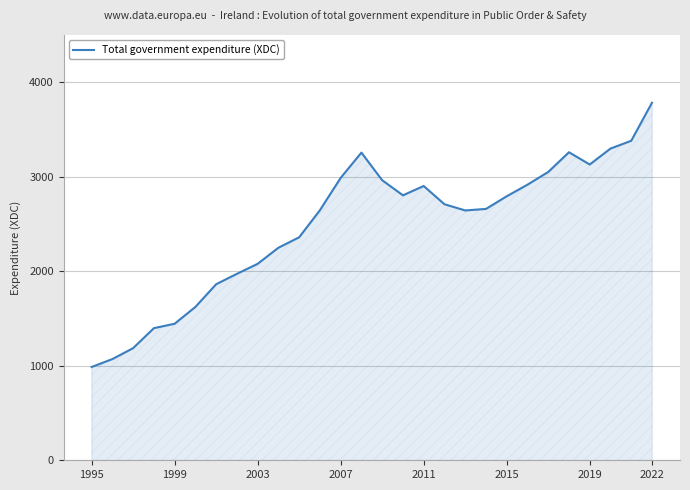

What is the smallest value displayed?

987.2